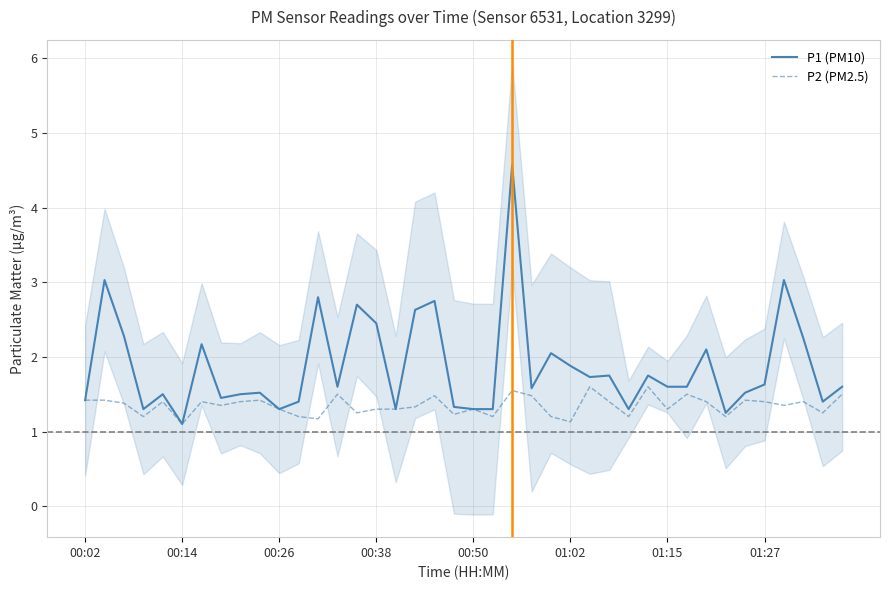

Which series has the largest range (max minus min)?

P1 (PM10)